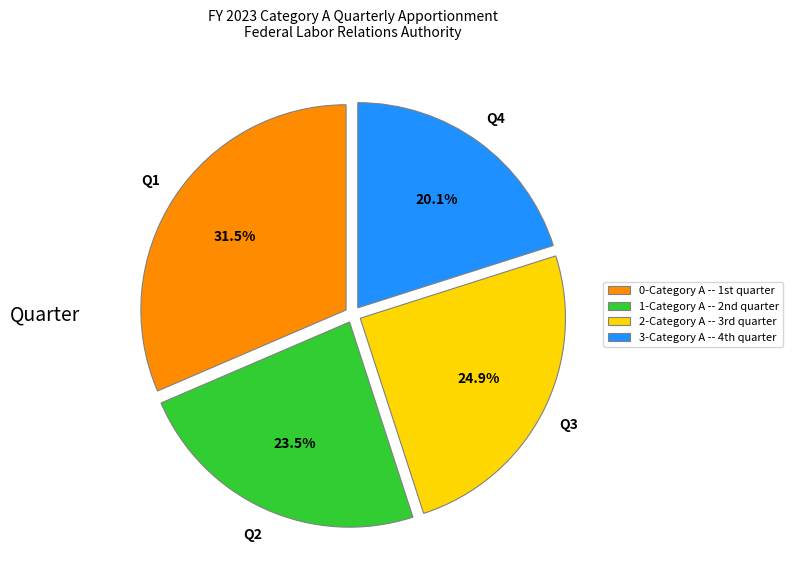

Which category has the smallest portion of the pie?

3-Category A -- 4th quarter